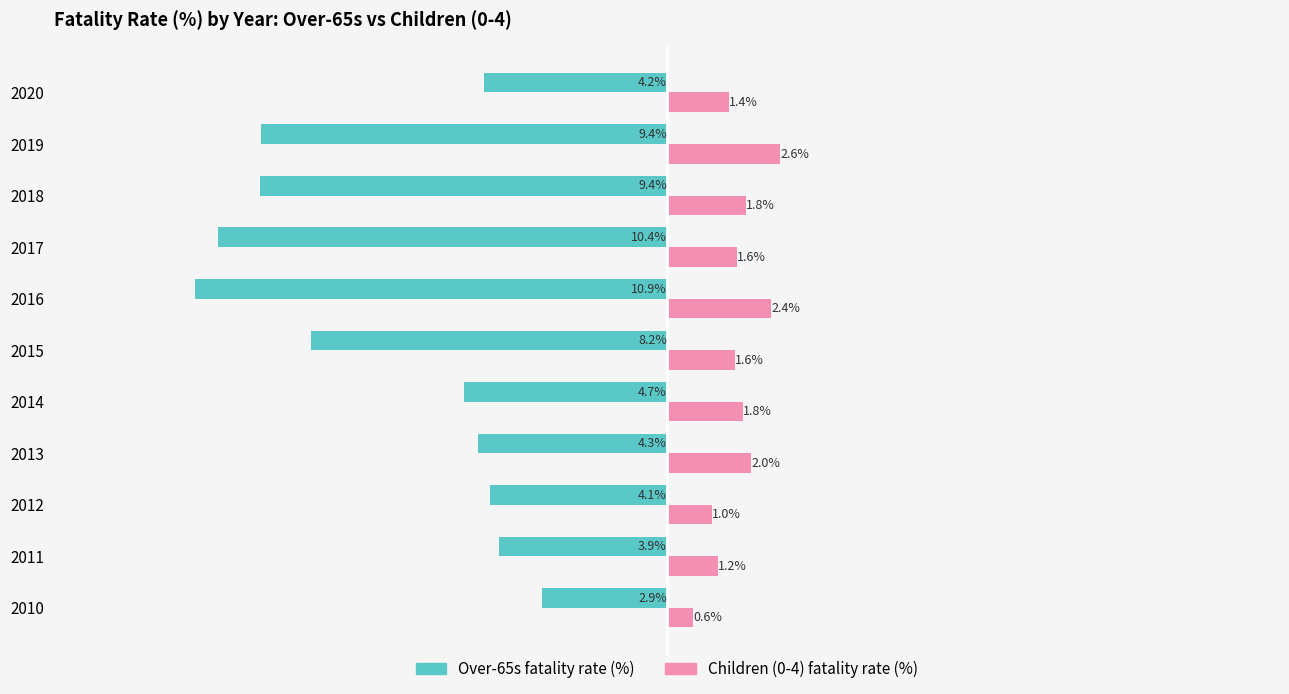

Rank the series at 2020 from lowest to highest value.

Over-65s fatality rate (%), Children (0-4) fatality rate (%)